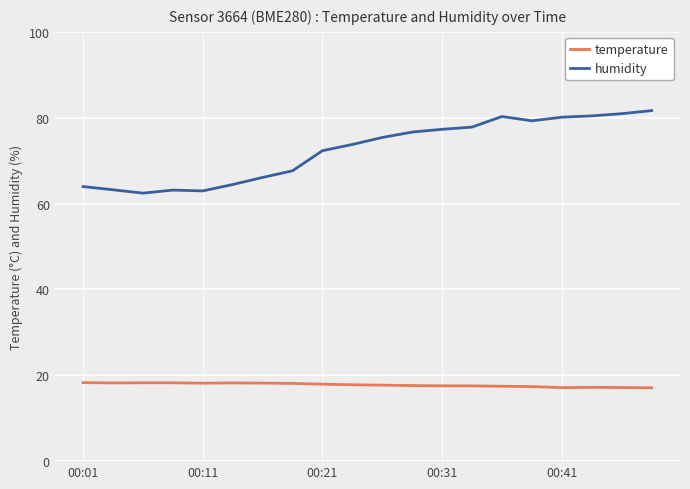

Which series has the largest total across all categories?

humidity